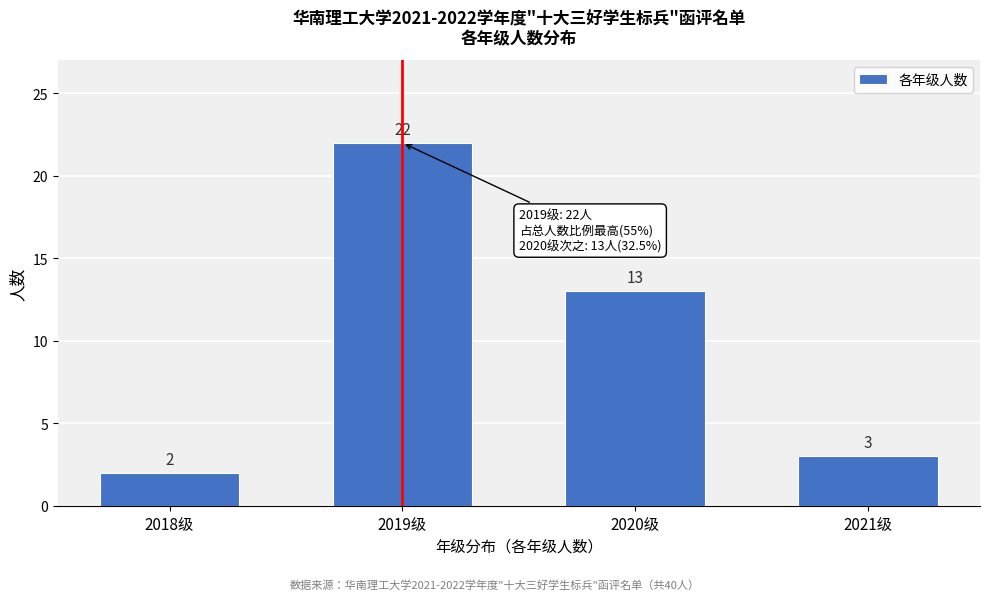

Reading left to right, extract all data points from this chart.

2018级=2	2019级=22	2020级=13	2021级=3